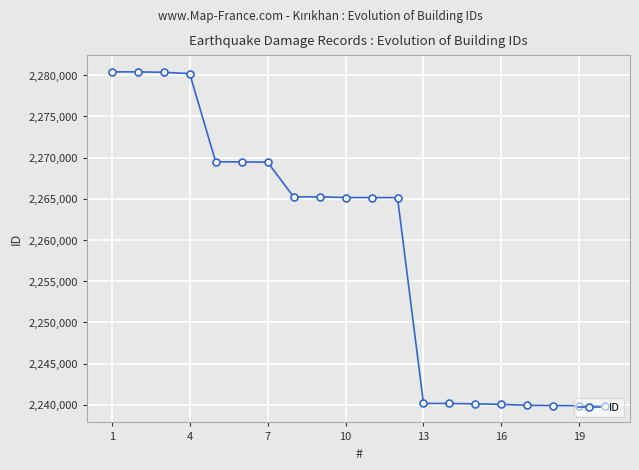

Does the chart display data point markers on the line(s)?

Yes